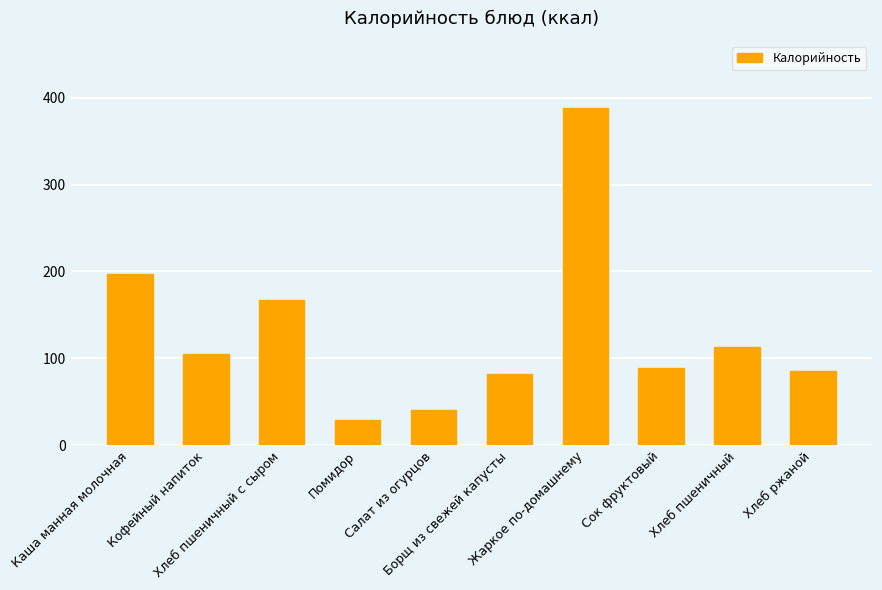

Does the chart contain any negative values?

No